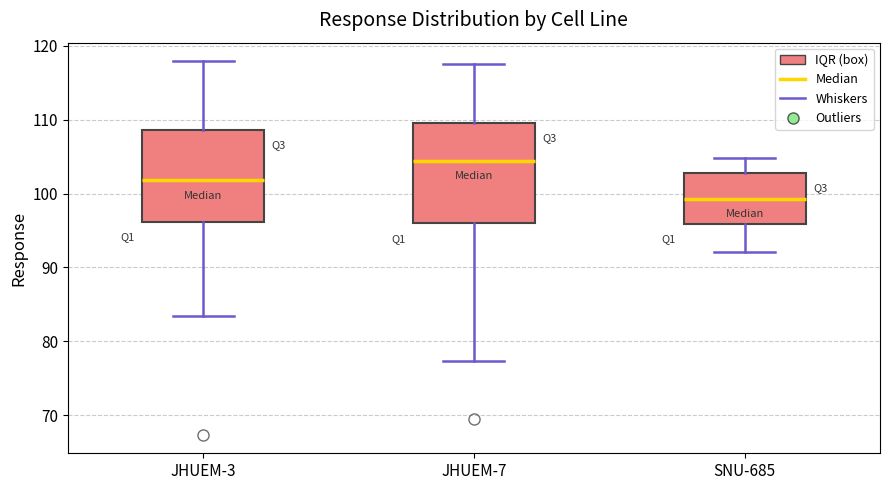

Reading left to right, transcribe this box plot: for each box, give where its median line is, the range the box spans, and where its two whiskers end, as read against the y-axis. The values are not printed on the chart, so give them approximately, as read against the axis.

JHUEM-3: median 102, box 96 to 109, whiskers 83 to 118
JHUEM-7: median 104, box 96 to 110, whiskers 77 to 118
SNU-685: median 99, box 96 to 103, whiskers 92 to 105